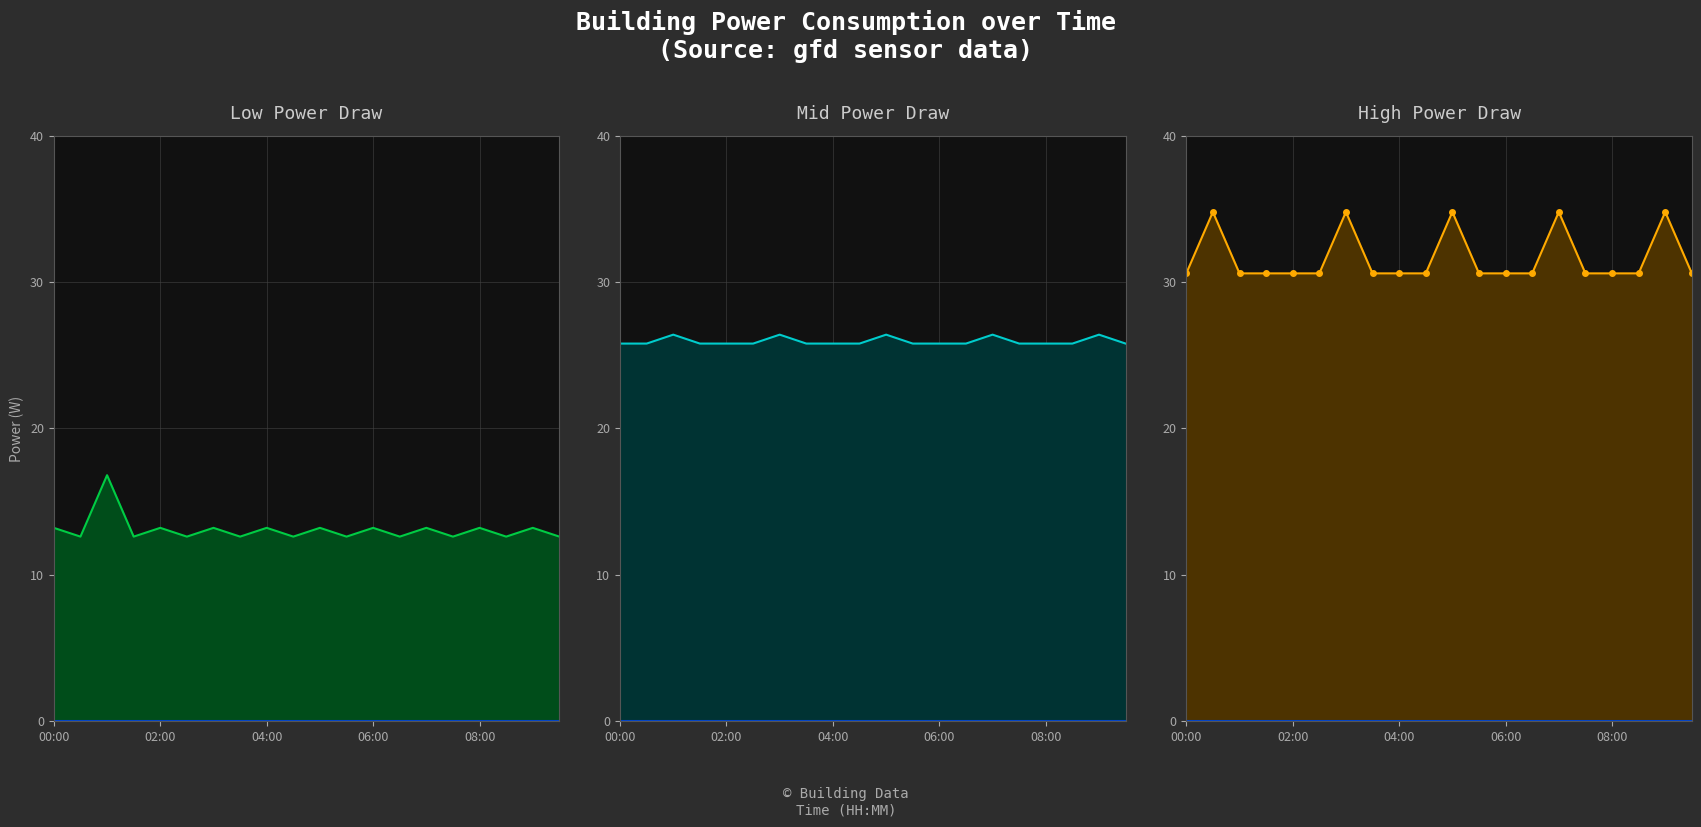

How many lines are shown in the chart?

3